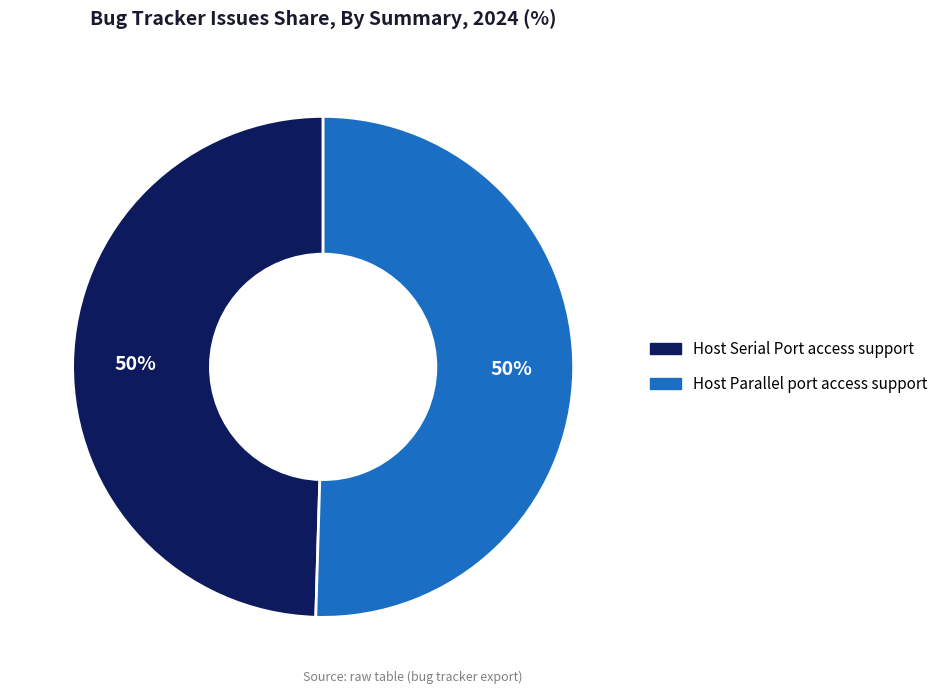

Is it true that Host Parallel port access support is 65% of the pie?

False